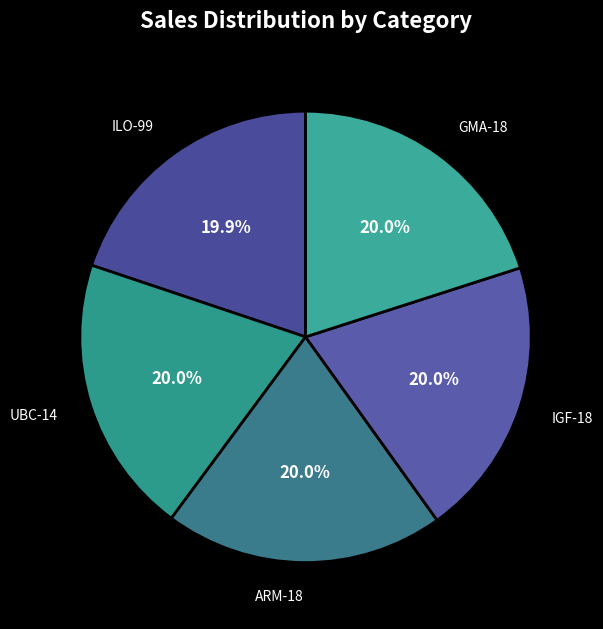

What percentage is the ILO-99 slice, to the nearest percent?

20%